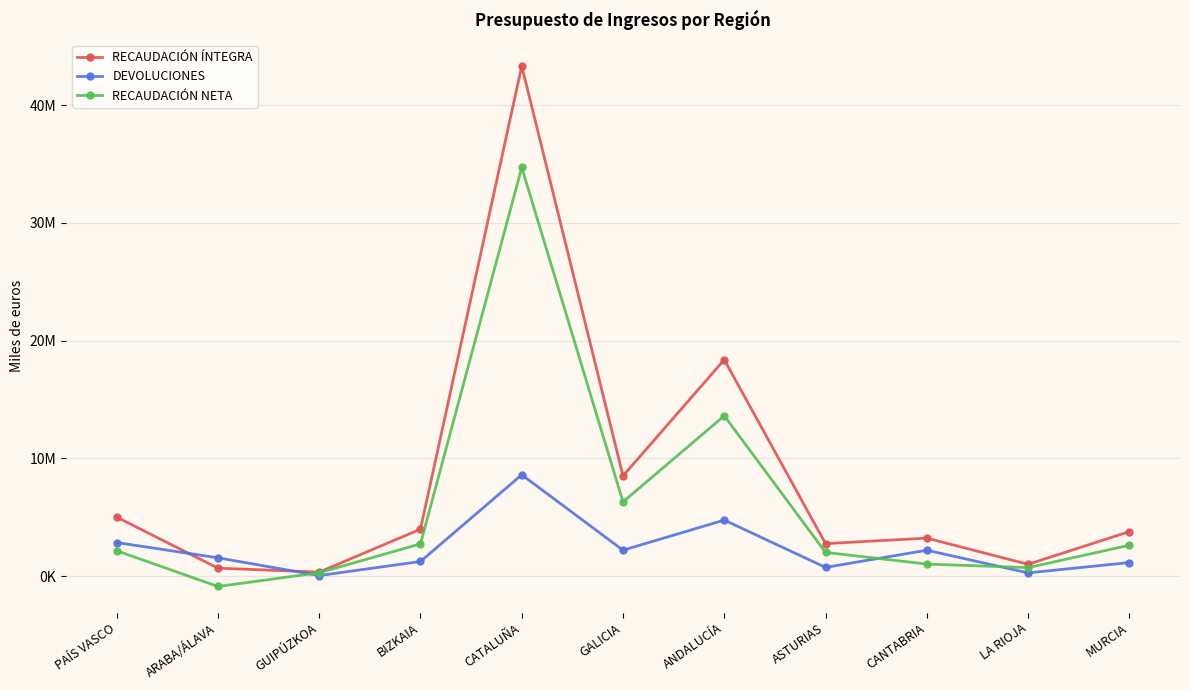

What is the label of the 10th point from the left?

LA RIOJA